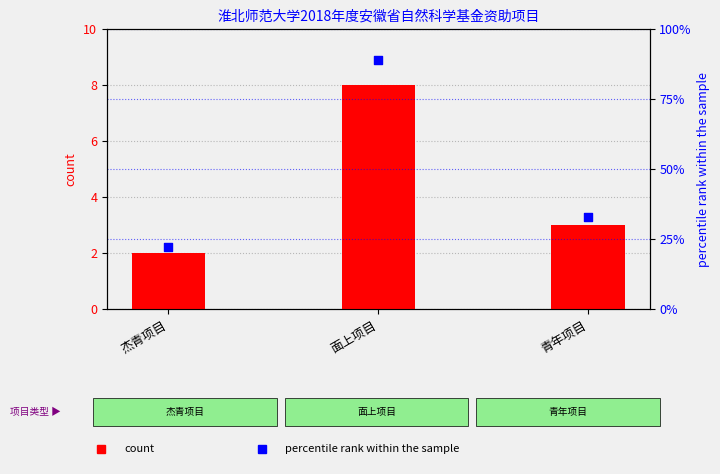

Is the value of count at 面上项目 greater than the value of percentile rank within the sample at 青年项目?

No